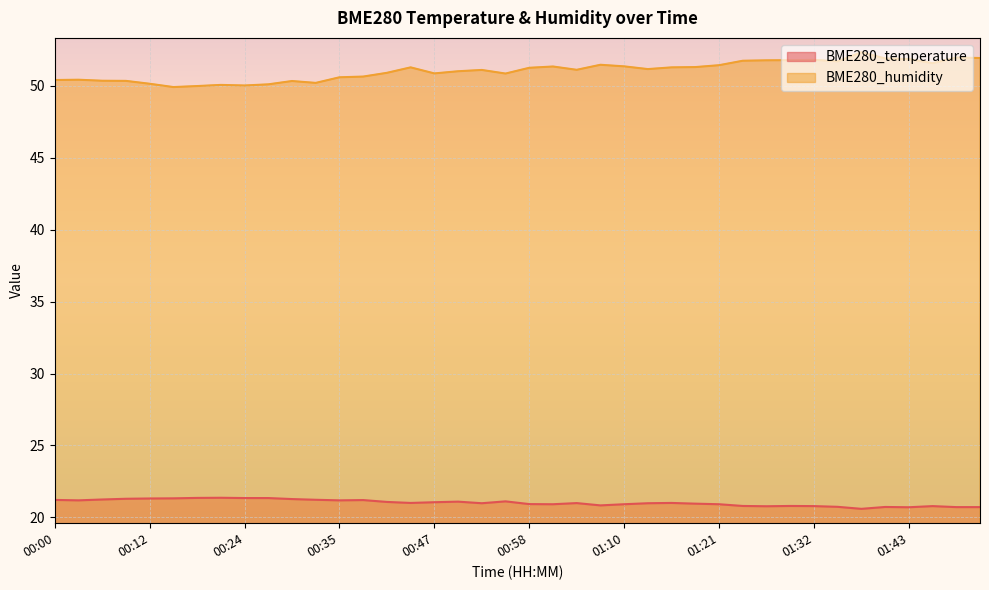

How many interior local valleys does the BME280_humidity series have?

9